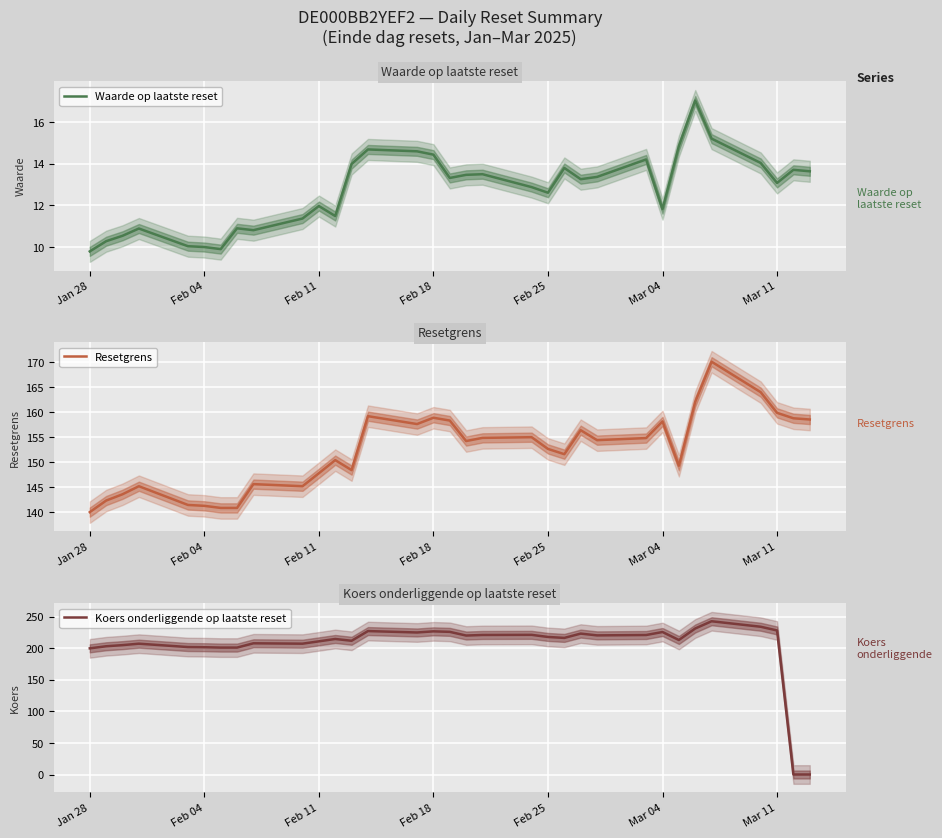

The value of Waarde op laatste reset at Feb 11 is 6.3. True or false?

False